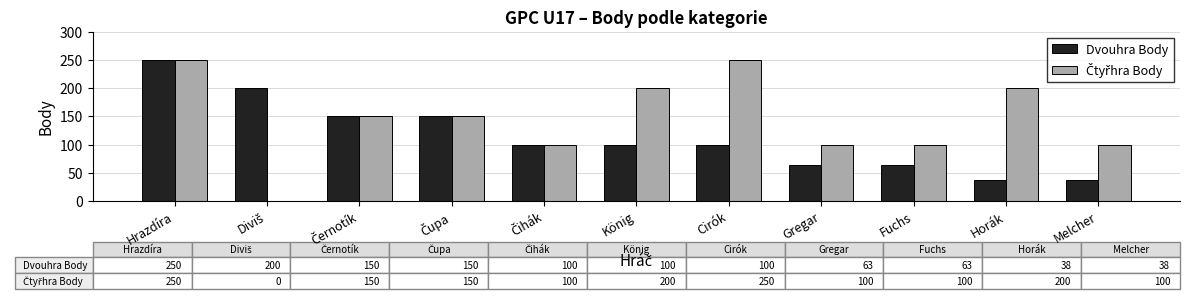

At which label does Dvouhra Body reach its peak?

Hrazdíra